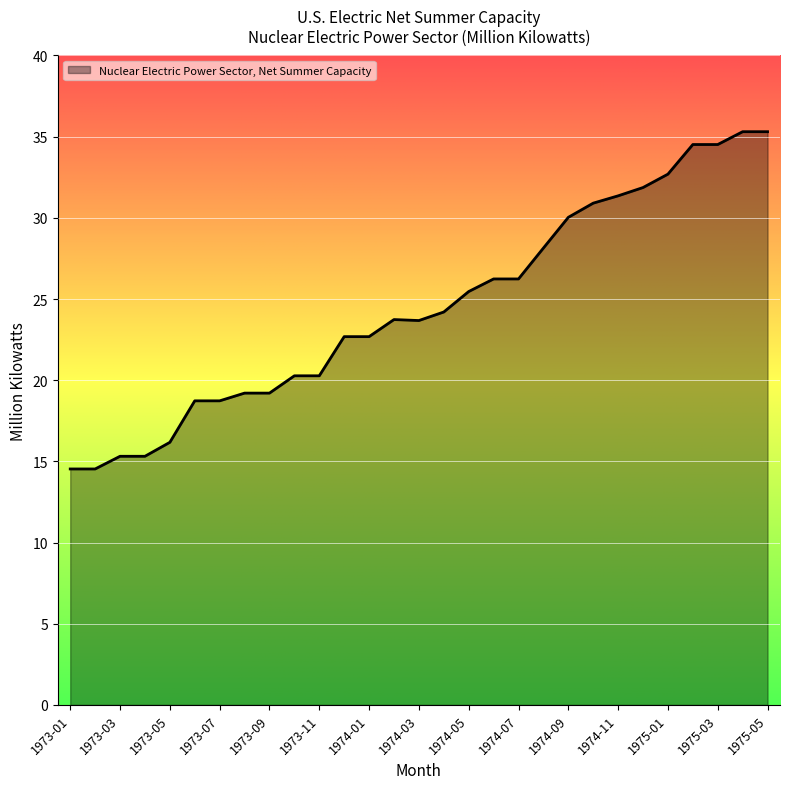

What is the maximum value shown in the chart?

35.3